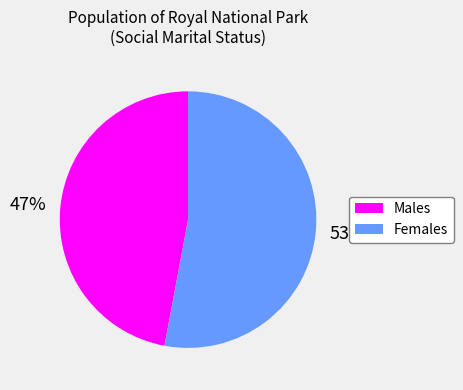

Is the sum of Males and Females greater than half?

Yes